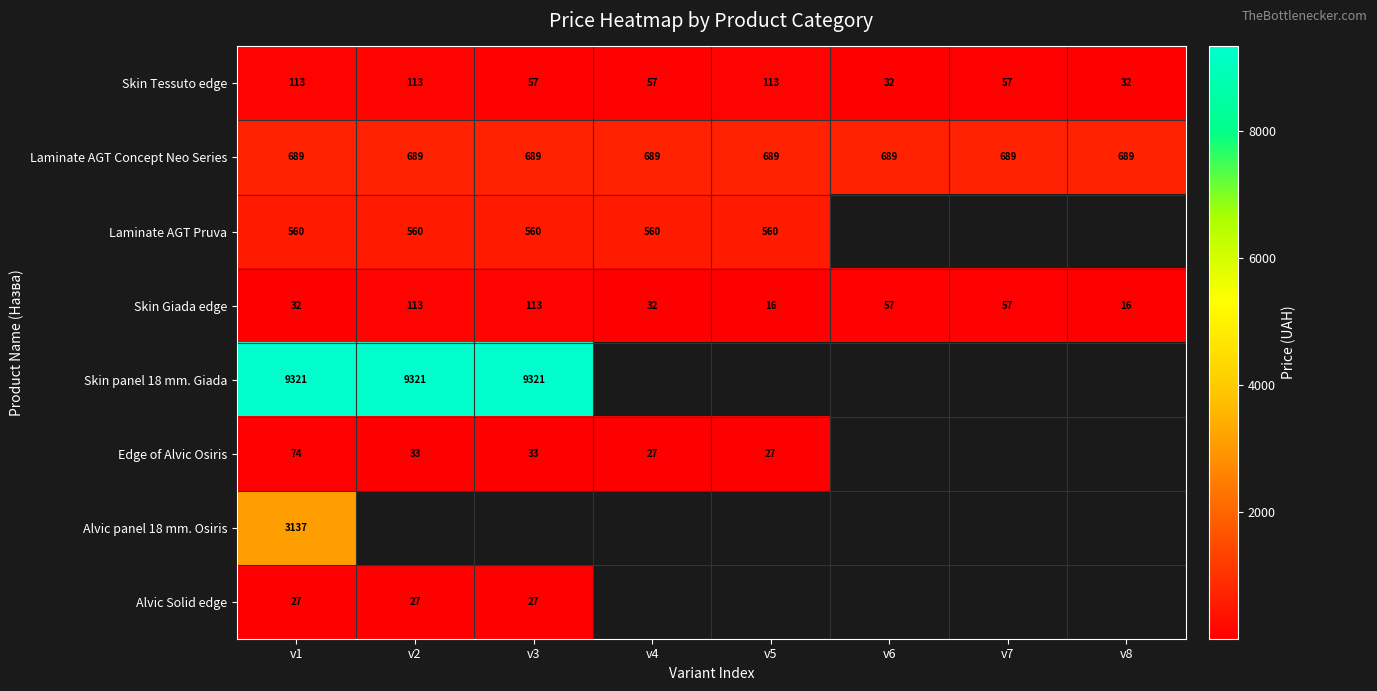

Is the value of Laminate AGT Pruva at v2 greater than the value of Skin panel 18 mm. Giada at v3?

No